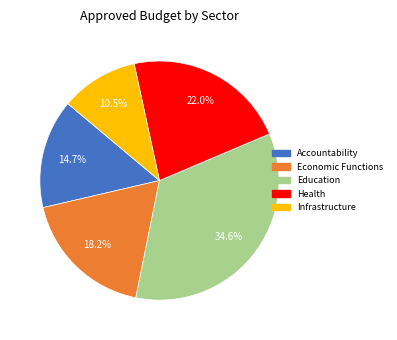

Does any single category account for the majority?

No